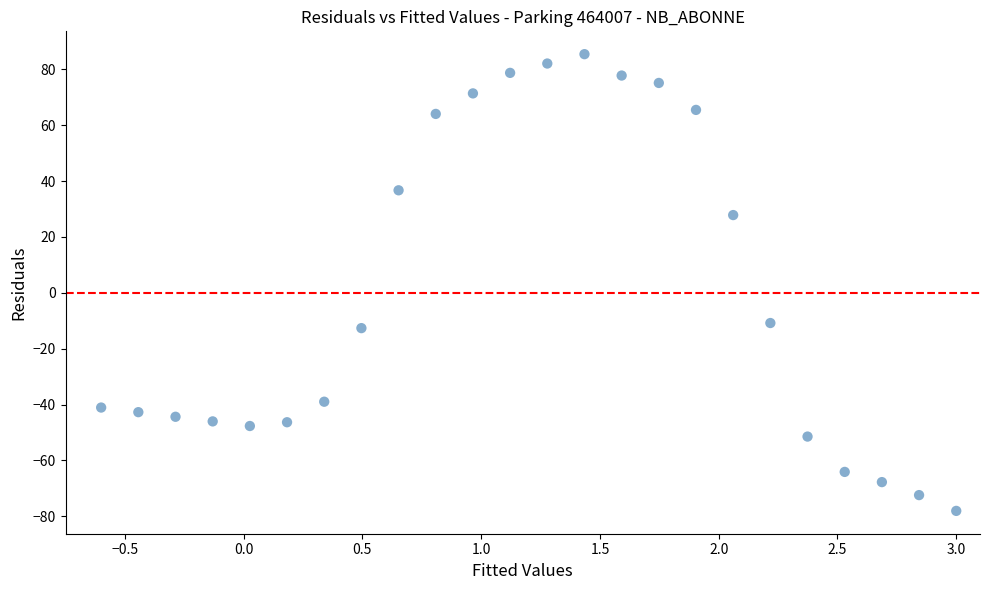

What is the range of Y values (max minus min)?

163.5